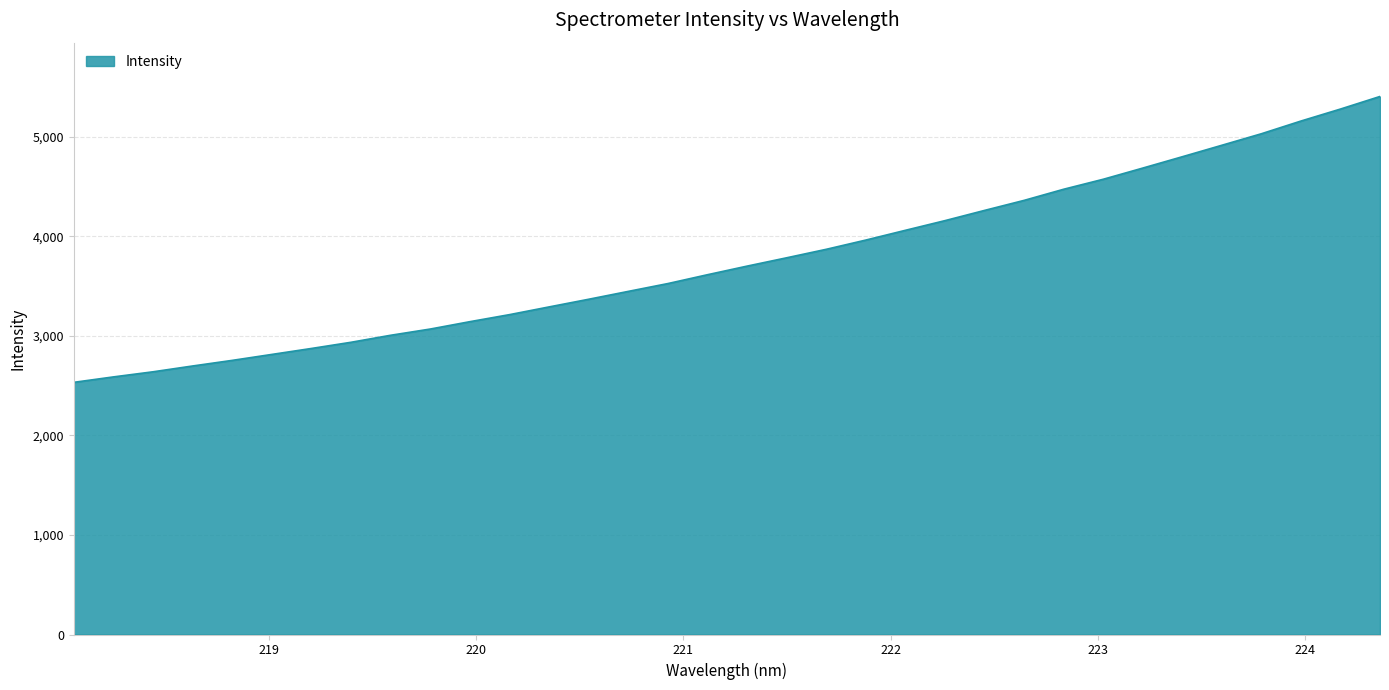

True or false: the data has more than 1 interior local peaks.

False